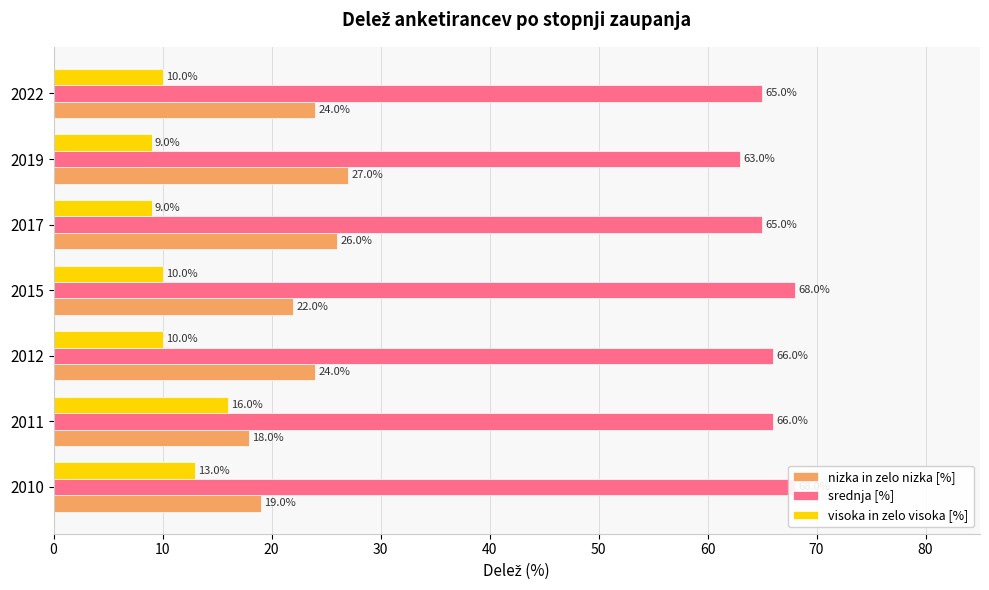

The srednja [%] series shows 108.2 at 2019. True or false?

False